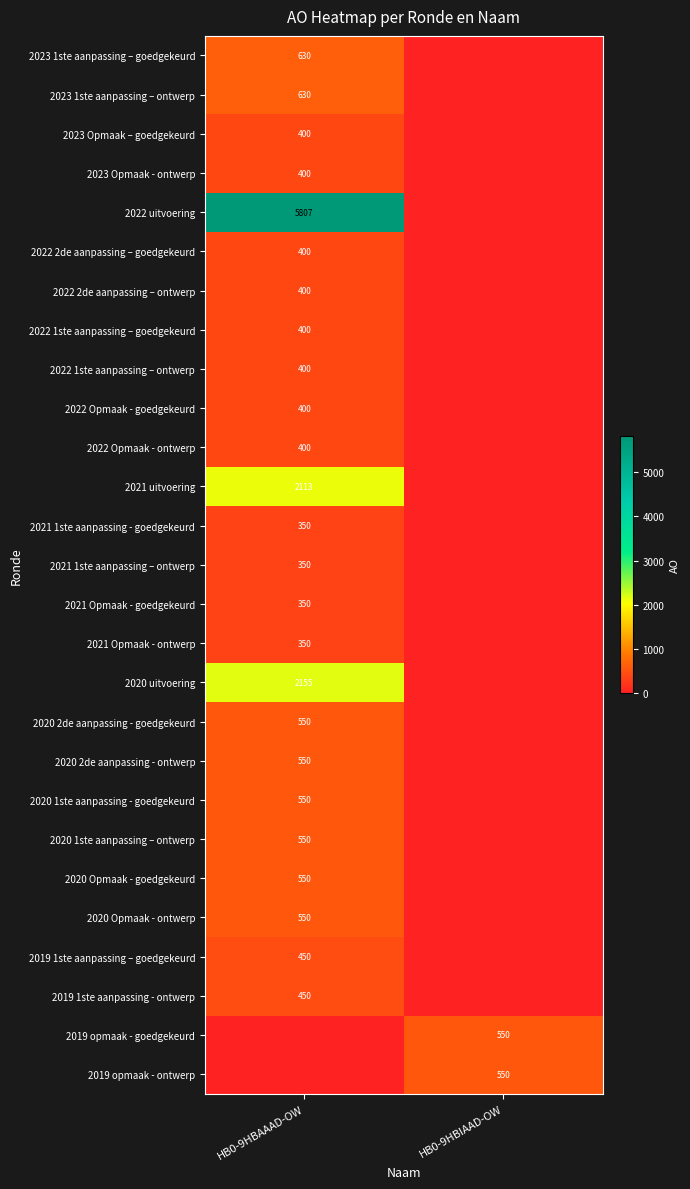

The value of 2023 1ste aanpassing – ontwerp at HB0-9HBAAAD-OW is 630. True or false?

True